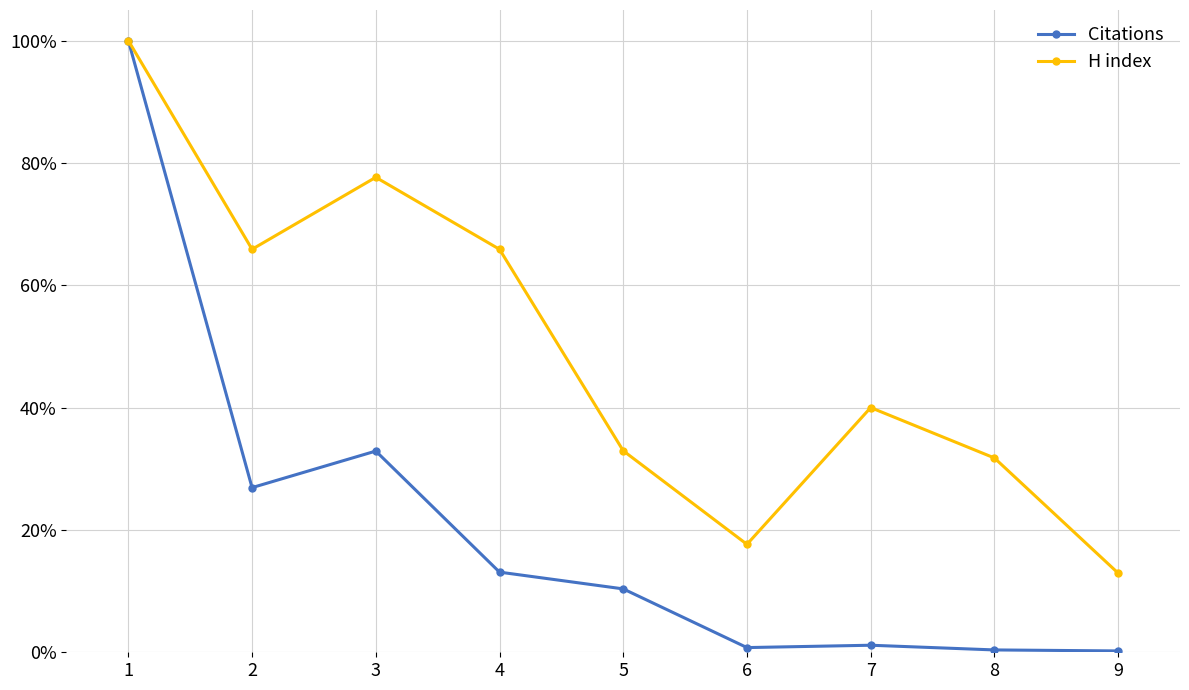

List the series in order of their overall mean, lowest first.

Citations, H index